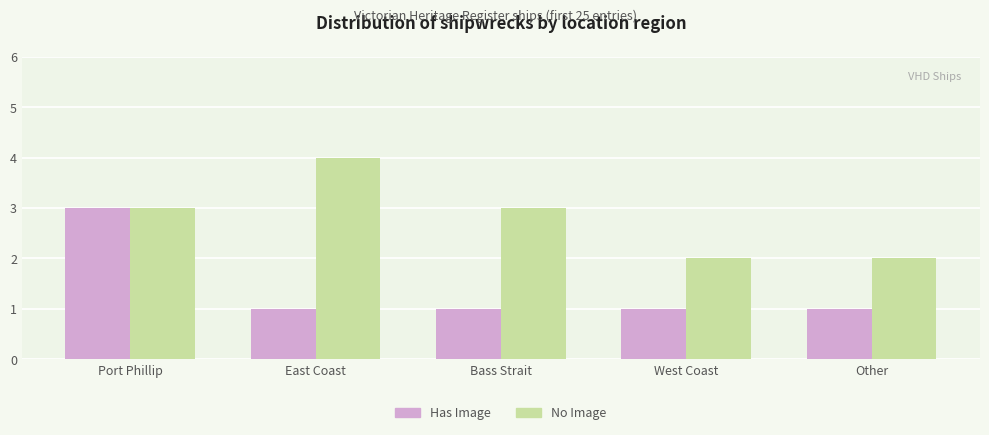

Rank the series at West Coast from lowest to highest value.

Has Image, No Image